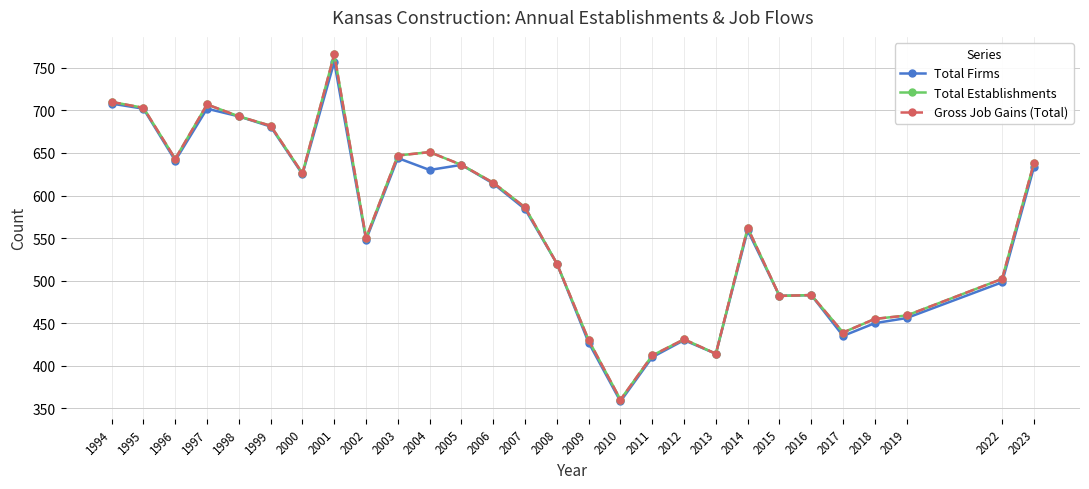

Reading left to right, transcribe all the data shown in this chart.

Total Firms: 1994=708	1995=702	1996=641	1997=702	1998=693	1999=681	2000=625	2001=757	2002=548	2003=644	2004=630	2005=636	2006=614	2007=584	2008=520	2009=427	2010=358	2011=410	2012=430	2013=414	2014=559	2015=482	2016=483	2017=435	2018=450	2019=456	2022=498	2023=633
Total Establishments: 1994=710	1995=703	1996=643	1997=707	1998=693	1999=682	2000=626	2001=766	2002=550	2003=647	2004=651	2005=636	2006=615	2007=586	2008=520	2009=430	2010=360	2011=412	2012=431	2013=414	2014=562	2015=482	2016=483	2017=439	2018=455	2019=459	2022=502	2023=638
Gross Job Gains (Total): 1994=710	1995=703	1996=643	1997=707	1998=693	1999=682	2000=626	2001=766	2002=550	2003=647	2004=651	2005=636	2006=615	2007=586	2008=520	2009=430	2010=360	2011=412	2012=431	2013=414	2014=562	2015=482	2016=483	2017=439	2018=455	2019=459	2022=502	2023=638